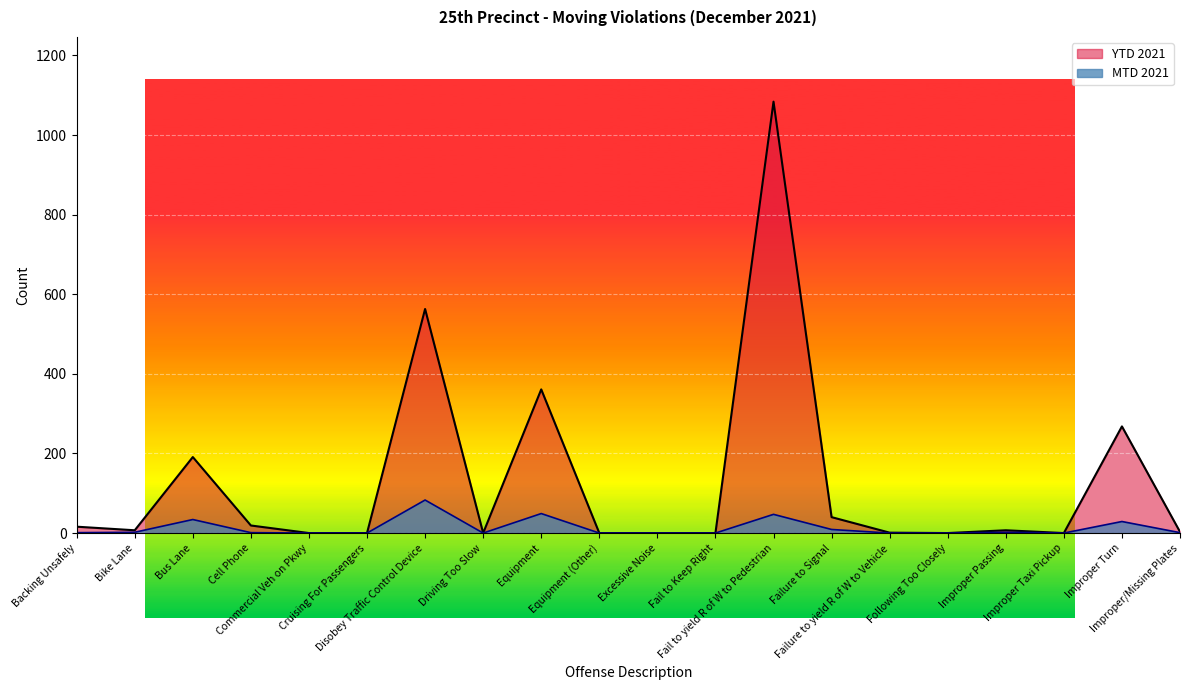

Reading left to right, transcribe all the data shown in this chart.

MTD 2021: 1	2	34	1	0	0	83	0	49	0	0	0	47	9	0	0	2	0	29	1
YTD 2021: 16	7	191	19	0	0	563	0	361	0	0	0	1084	40	1	0	7	0	268	3